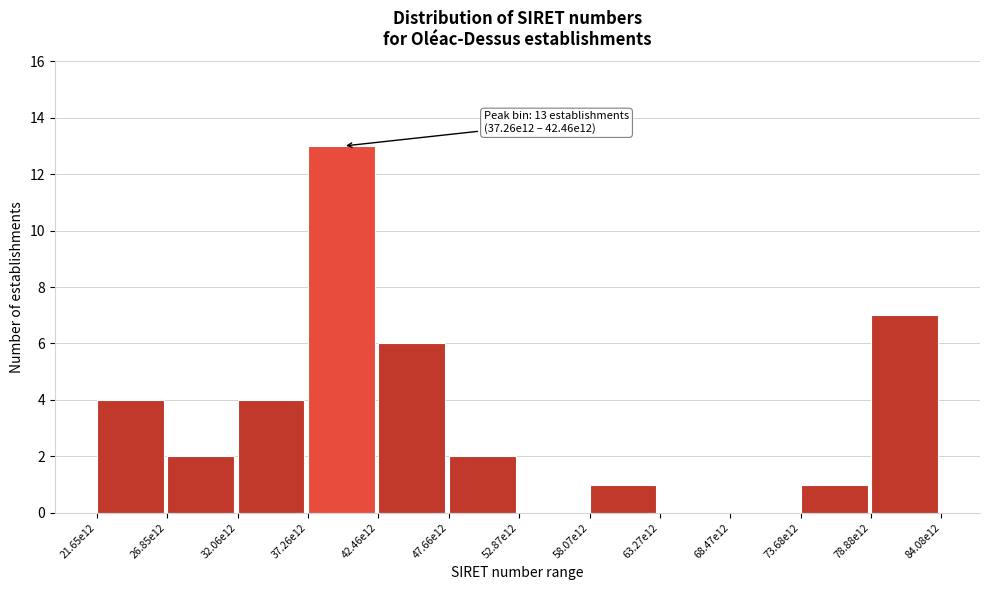

Reading left to right, transcribe all the data shown in this chart.

21.65e12=4	26.85e12=2	32.06e12=4	37.26e12=13	42.46e12=6	47.66e12=2	52.87e12=0	58.07e12=1	63.27e12=0	68.47e12=0	73.68e12=1	78.88e12=7